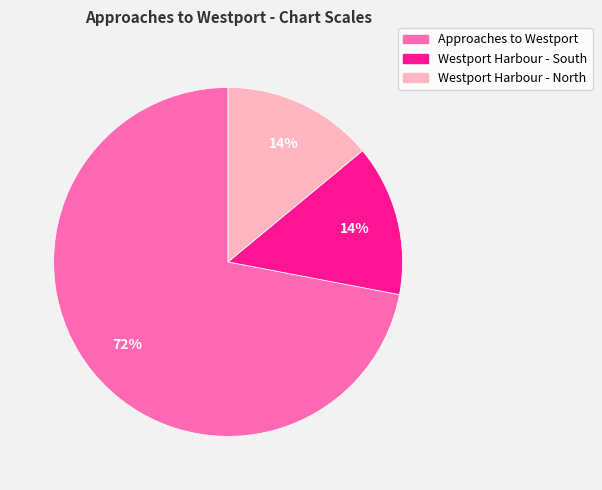

Between Approaches to Westport and Westport Harbour - South, which is larger?

Approaches to Westport